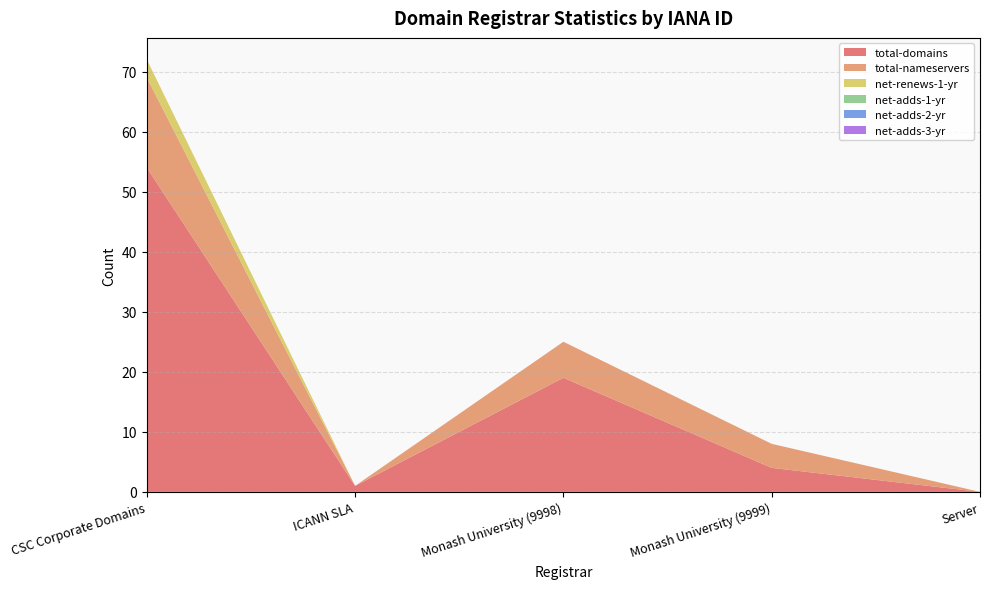

Reading right to left, transcribe all the data shown in this chart.

total-domains: Server=0	Monash University (9999)=4	Monash University (9998)=19	ICANN SLA=1	CSC Corporate Domains=54
total-nameservers: Server=0	Monash University (9999)=4	Monash University (9998)=6	ICANN SLA=0	CSC Corporate Domains=15
net-renews-1-yr: Server=0	Monash University (9999)=0	Monash University (9998)=0	ICANN SLA=0	CSC Corporate Domains=3
net-adds-1-yr: Server=0	Monash University (9999)=0	Monash University (9998)=0	ICANN SLA=0	CSC Corporate Domains=0
net-adds-2-yr: Server=0	Monash University (9999)=0	Monash University (9998)=0	ICANN SLA=0	CSC Corporate Domains=0
net-adds-3-yr: Server=0	Monash University (9999)=0	Monash University (9998)=0	ICANN SLA=0	CSC Corporate Domains=0